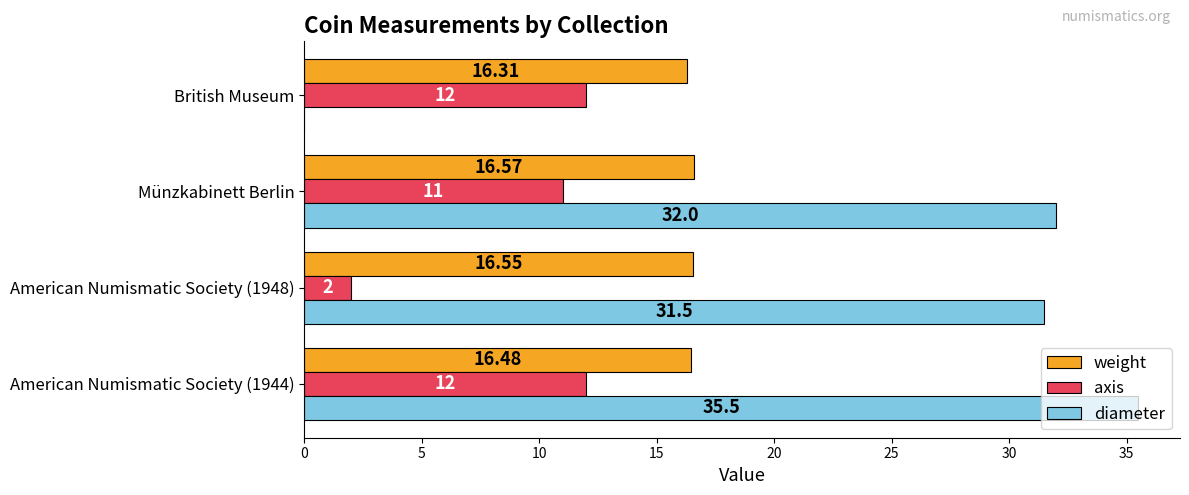

What is the sum of all axis values?

37.0